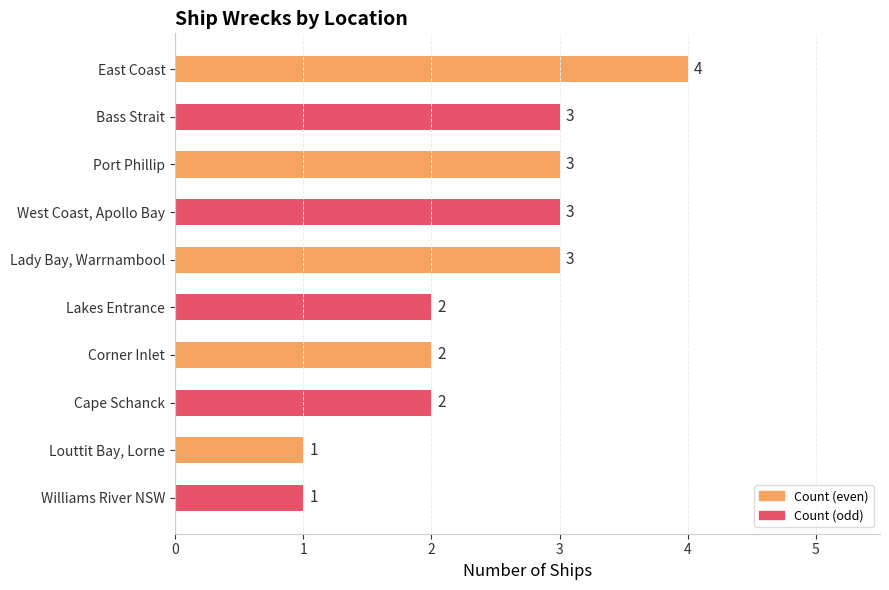

What is the label of the 8th bar from the bottom?

Port Phillip